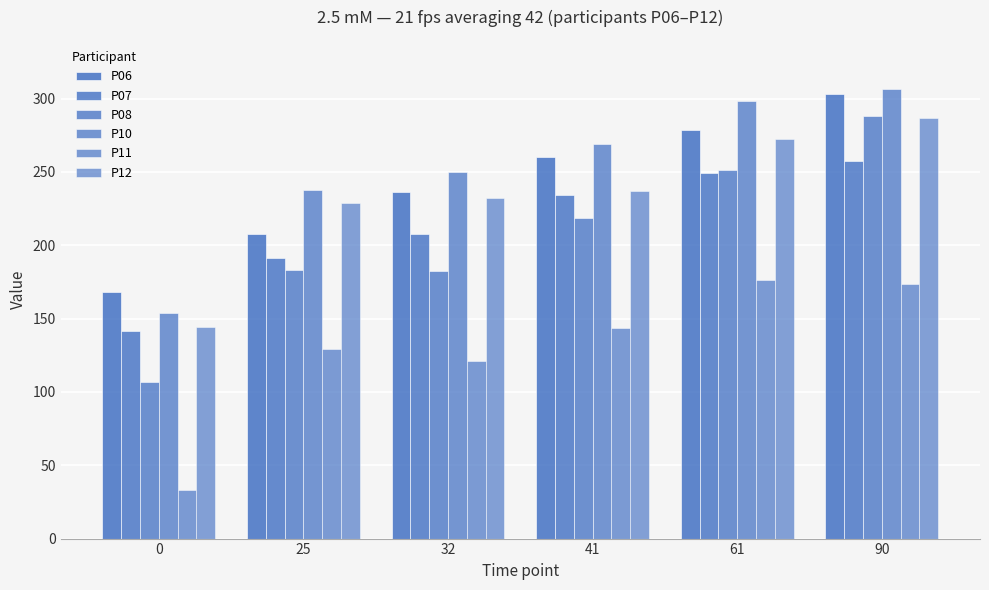

Read the P11 value at 0.

33.2